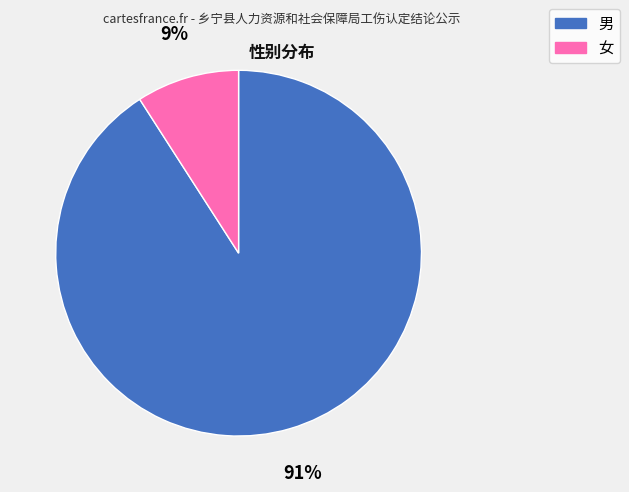

The 女 slice represents 9% of the pie. True or false?

True